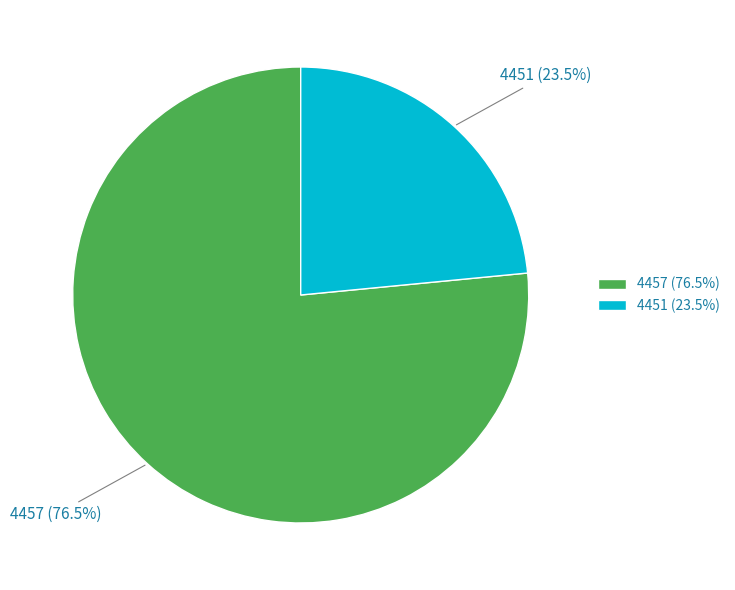

To the nearest percent, what is the difference between the 4457 and 4451 slice percentages?

53%